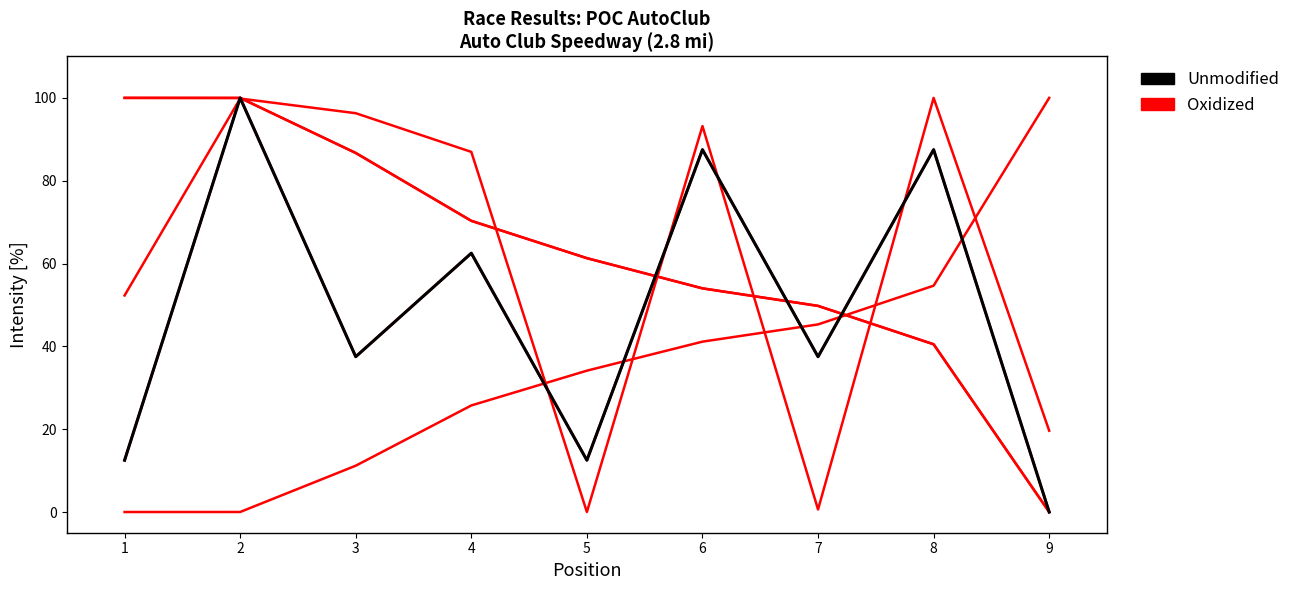

How many lines are shown in the chart?

2